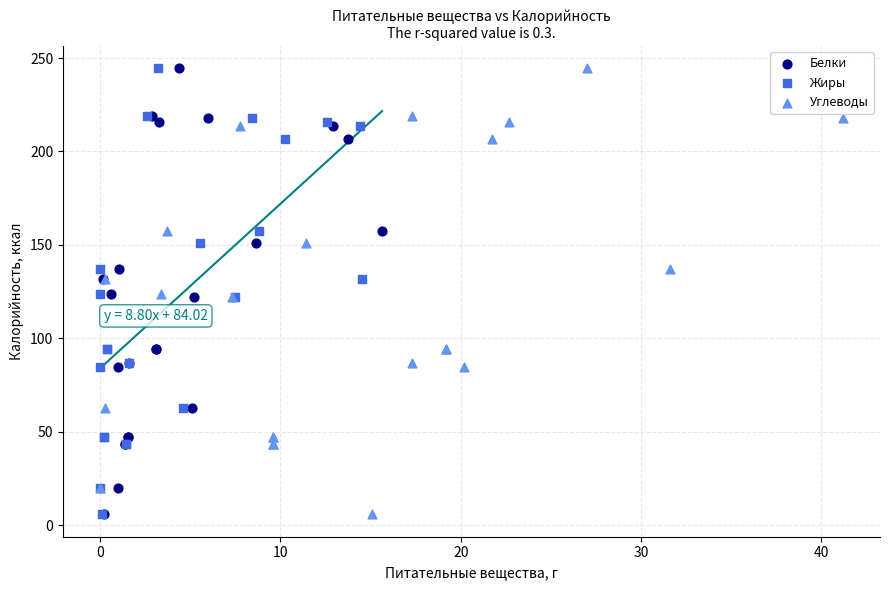

What are all the series names shown in the legend?

Белки, Жиры, Углеводы